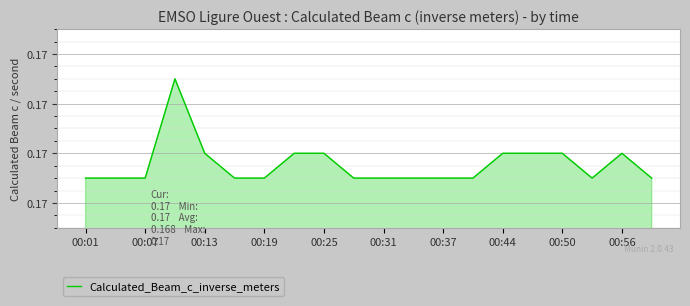

What is the value of the 11th point from the left?

0.2